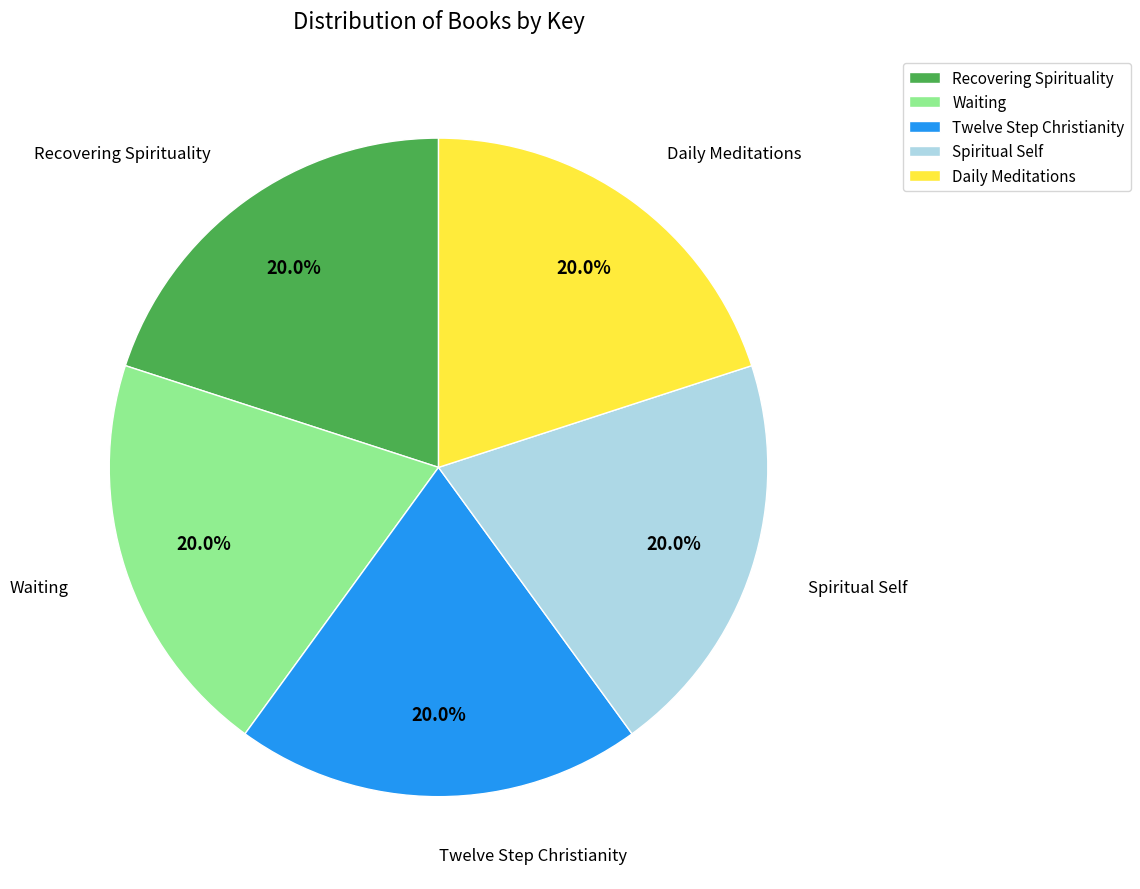

What is the total percentage of Waiting and Twelve Step Christianity?

40.0%